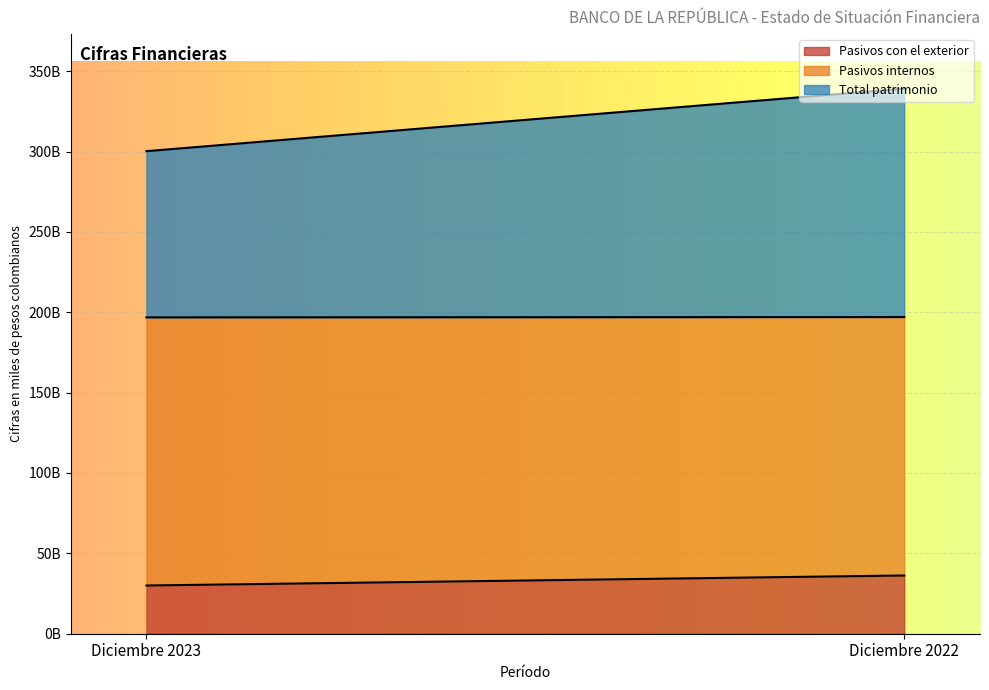

What are all the series names shown in the legend?

Pasivos con el exterior, Pasivos internos, Total patrimonio